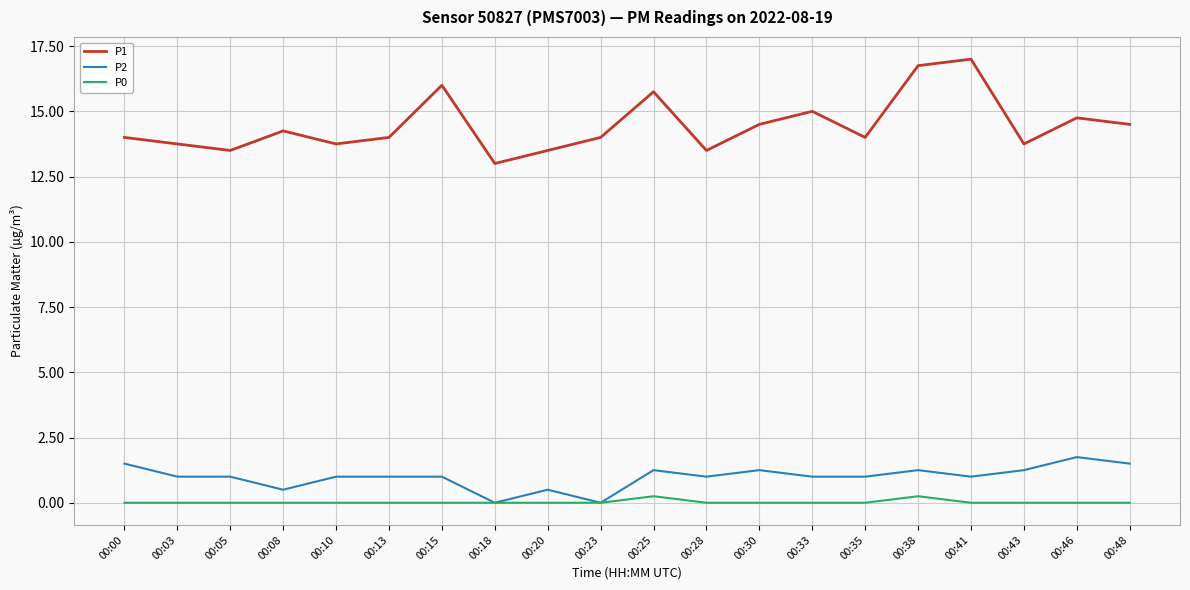

Which series has the largest range (max minus min)?

P1